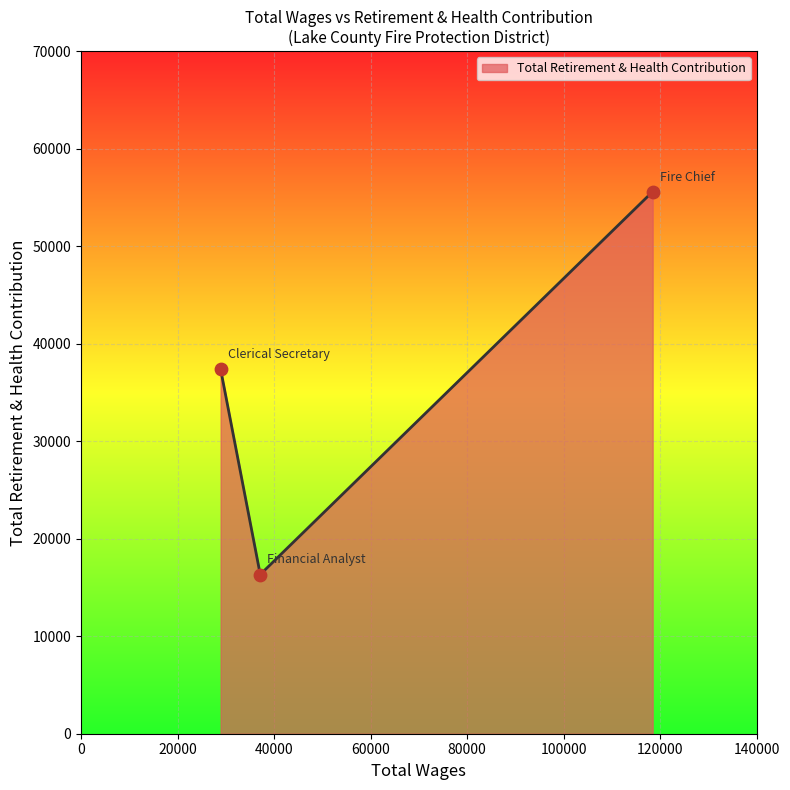

What is the difference between the maximum and minimum values?

39268